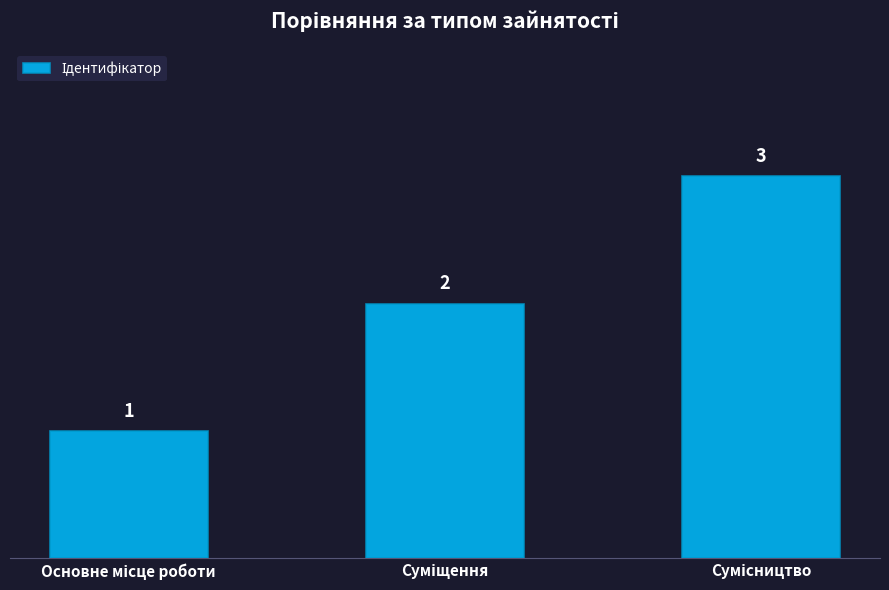

How many bars are there in total?

3